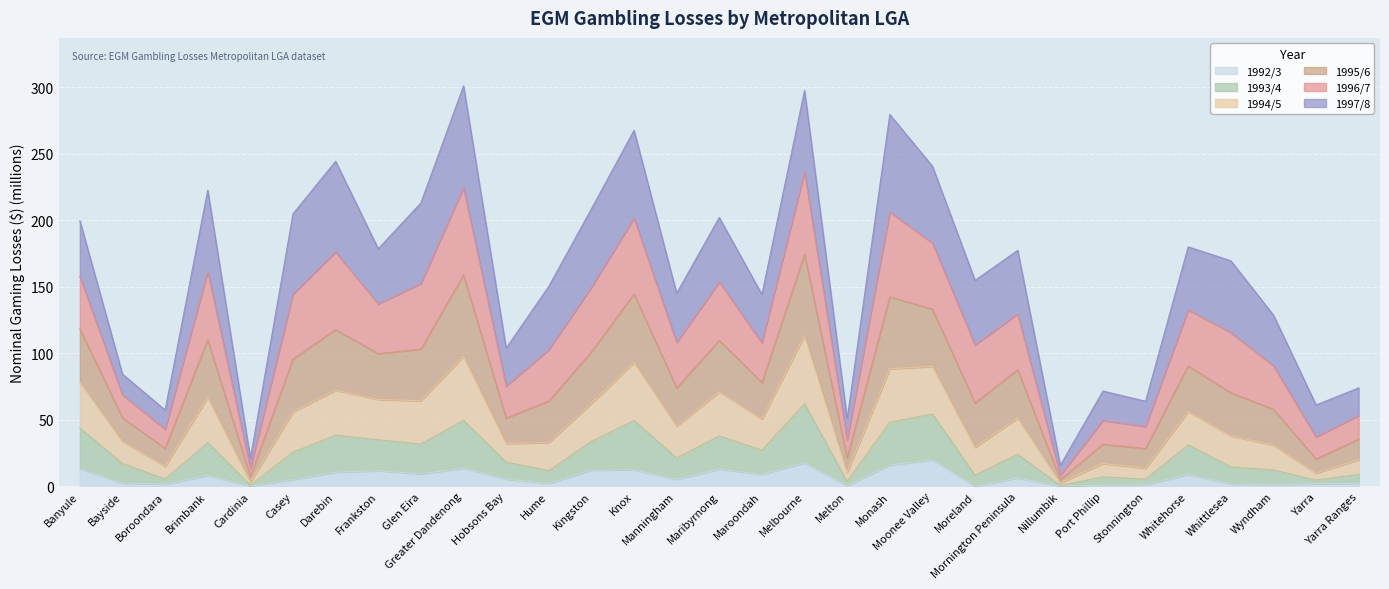

At which category does 1993/4 reach its first local peak?

Brimbank